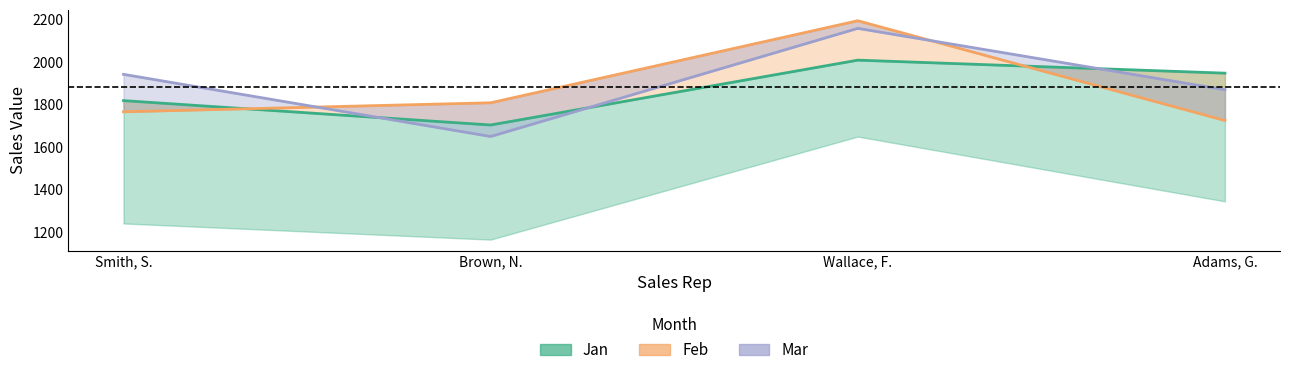

Reading left to right, transcribe all the data shown in this chart.

Jan: 1819.2	1704.4	2009.7	1948.4
Feb: 1766.5	1809.0	2195.2	1725.6
Mar: 1942.9	1650.3	2159.3	1870.3